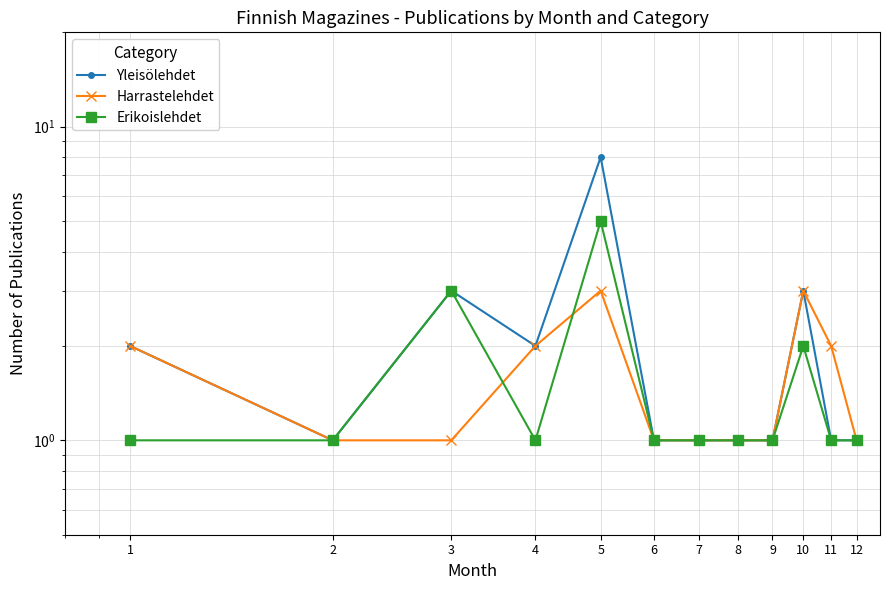

Reading left to right, transcribe all the data shown in this chart.

Yleisölehdet: 2	1	3	2	8	1	1	1	1	3	1	1
Harrastelehdet: 2	1	1	2	3	1	1	1	1	3	2	1
Erikoislehdet: 1	1	3	1	5	1	1	1	1	2	1	1